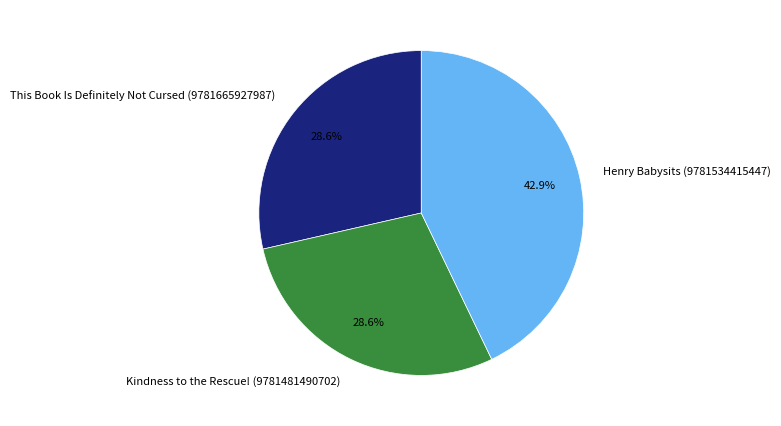

Does Kindness to the Rescue! (9781481490702) account for over 50% of the chart?

No